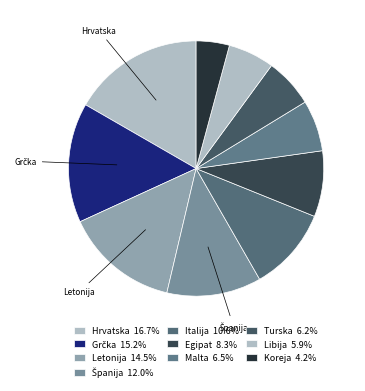

Count the number of slices in the pie.

10